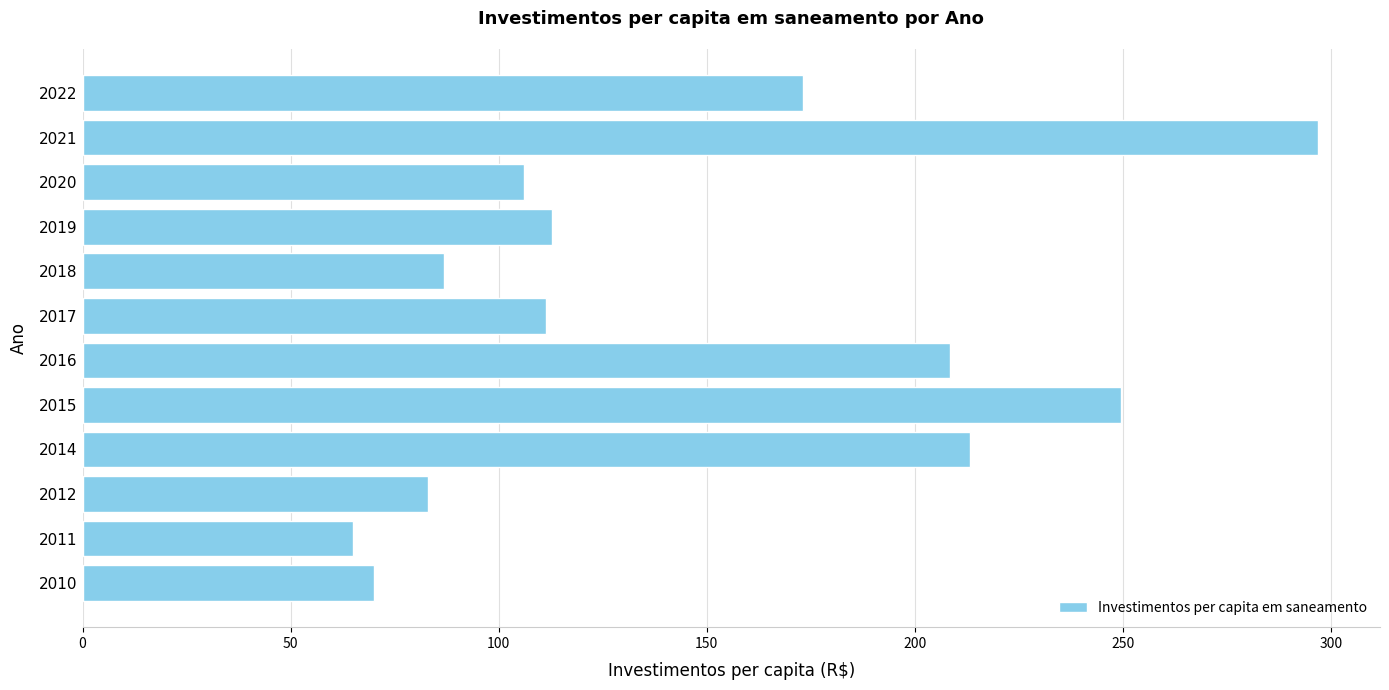

The value at 2016 is 49.7. True or false?

False